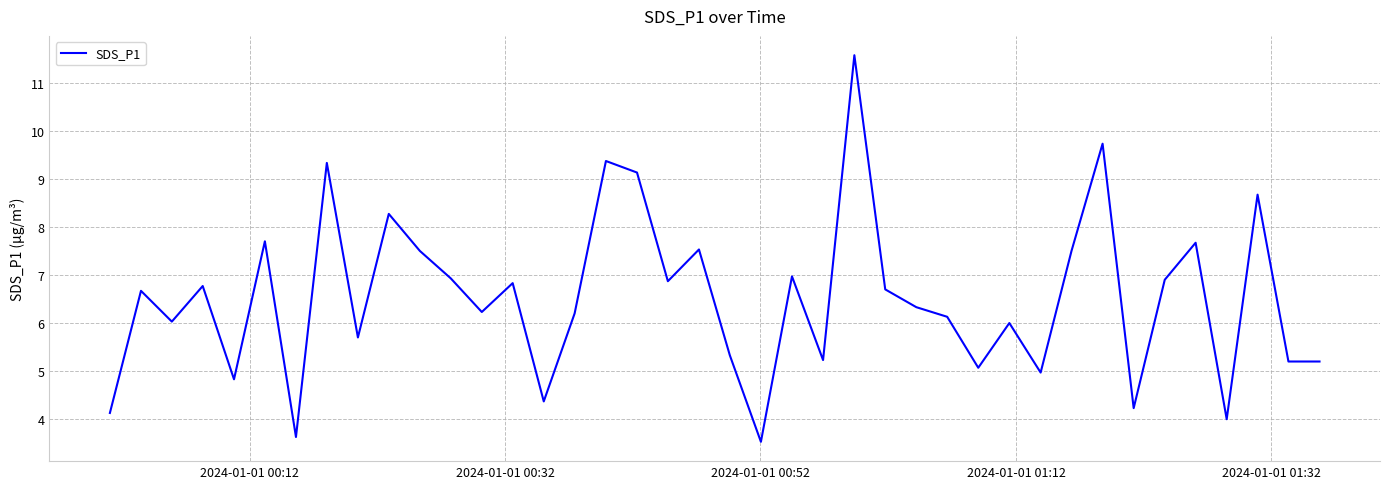

What is the difference between the maximum and minimum values?

8.0